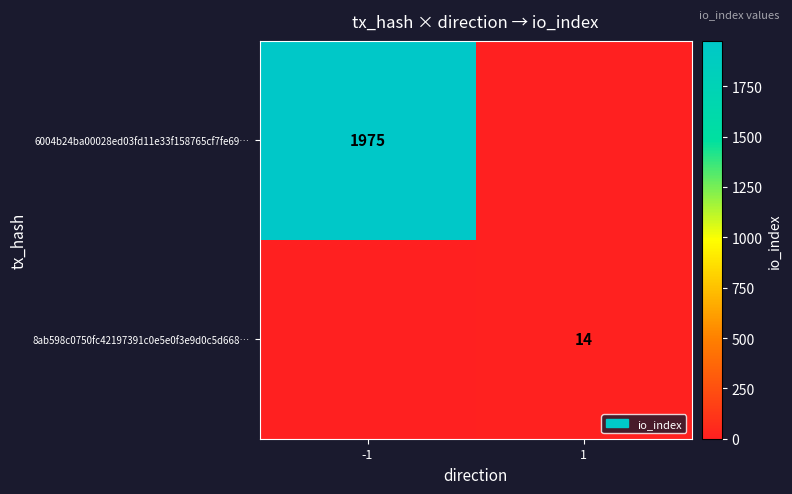

True or false: 6004b24ba00028ed03fd11e33f158765cf7fe69… has a value of 1300 at -1.

False